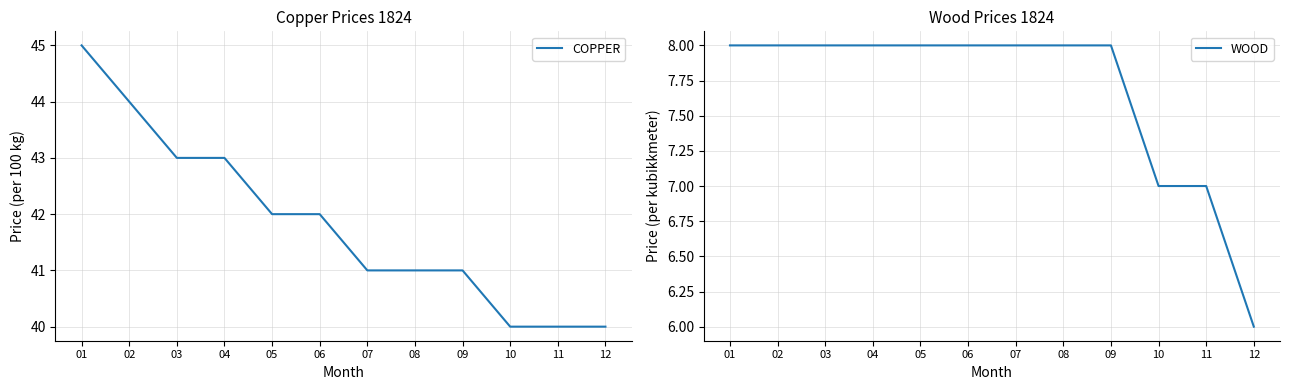

Is it true that COPPER equals 40 at 10?

True